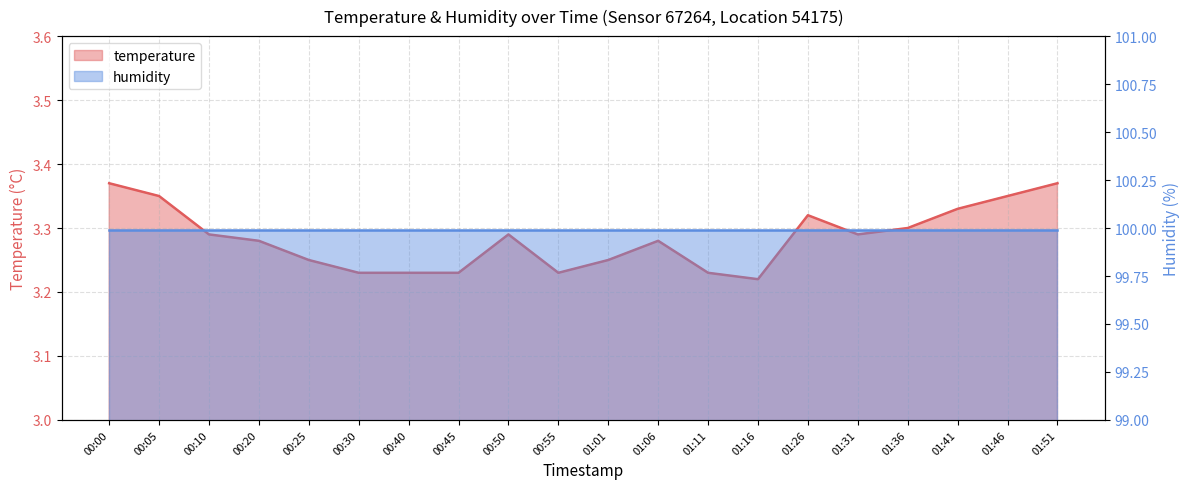

The chart shows a value of 3.3 at 00:20. True or false?

True